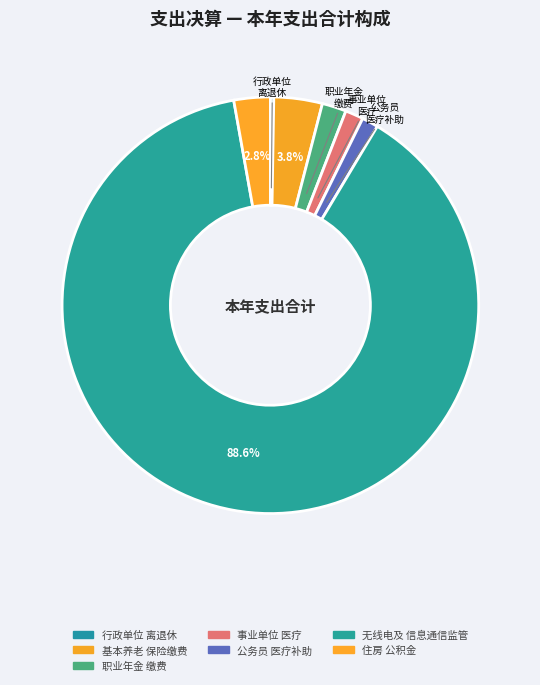

How many slices are in this pie chart?

7